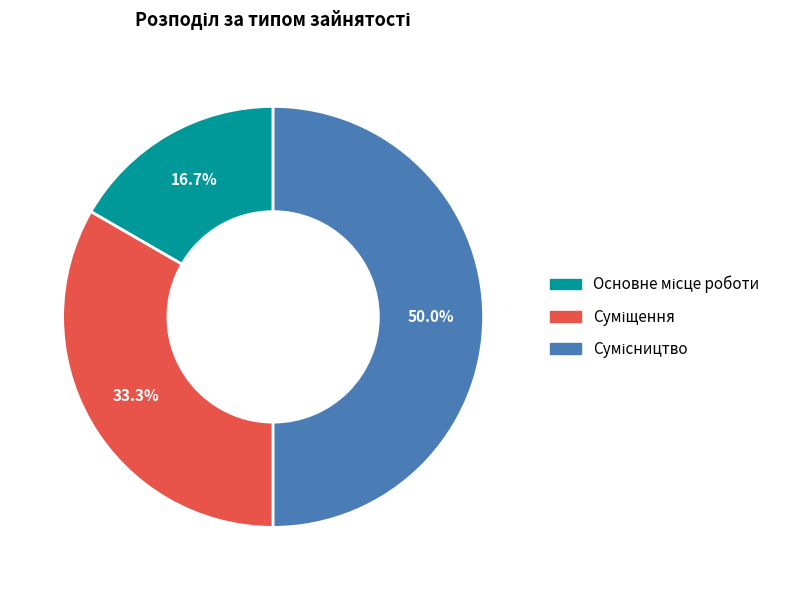

Is there any slice that represents more than half of the pie?

No